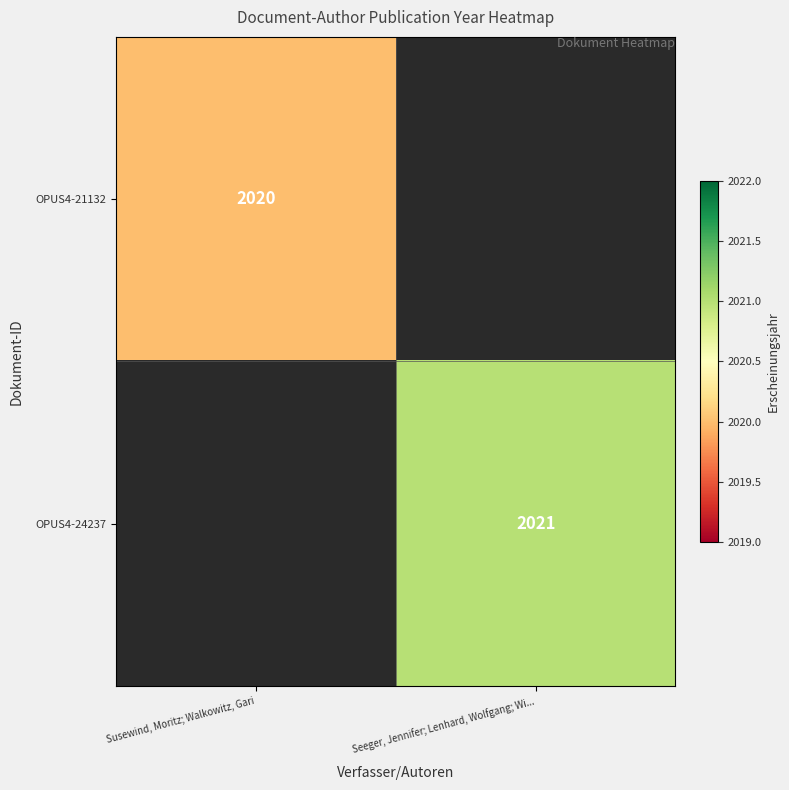

Is it true that OPUS4-21132 equals 3029 at Susewind, Moritz; Walkowitz, Gari?

False